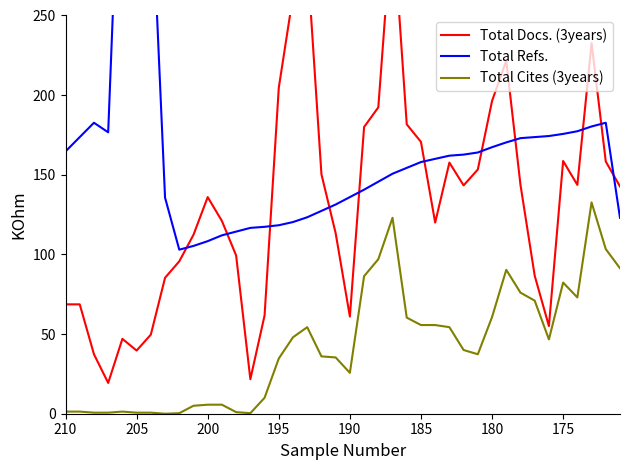

The Total Cites (3years) series shows 34.5 at 190. True or false?

False